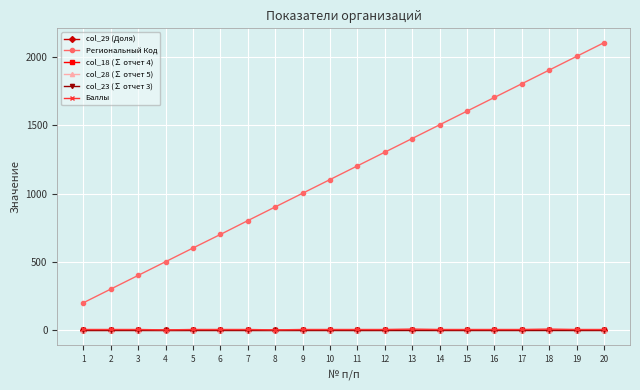

Is it true that col_23 (∑ отчет 3) equals 3.0 at 5?

True